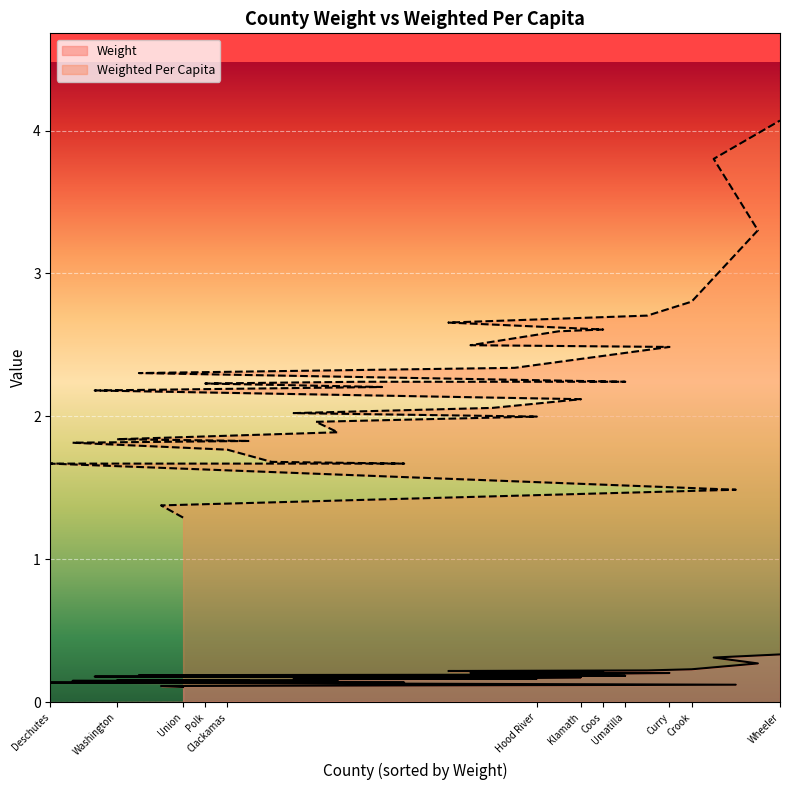

What is the total value across all series at Gilliam/Sherman/Wasco?

1.8